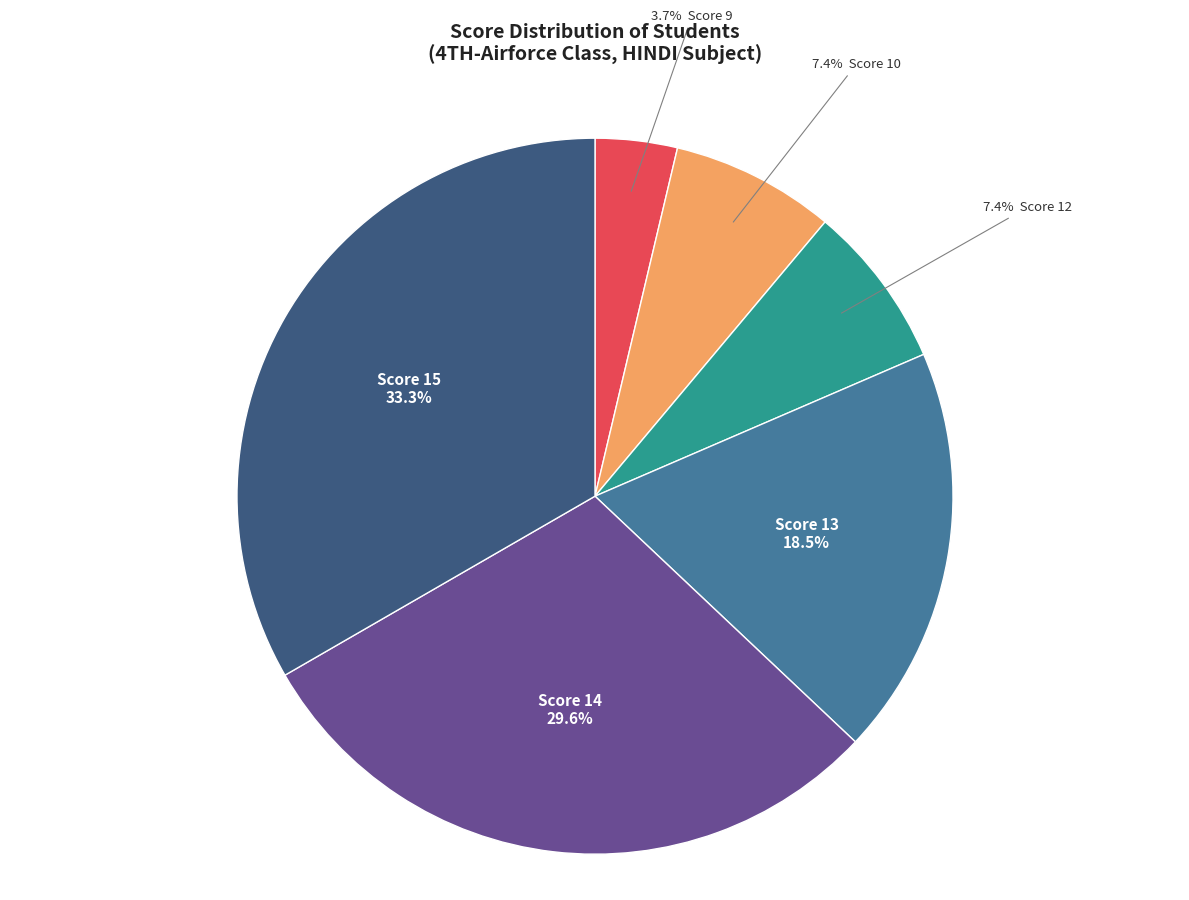

To the nearest percent, what is the average slice percentage?

17%